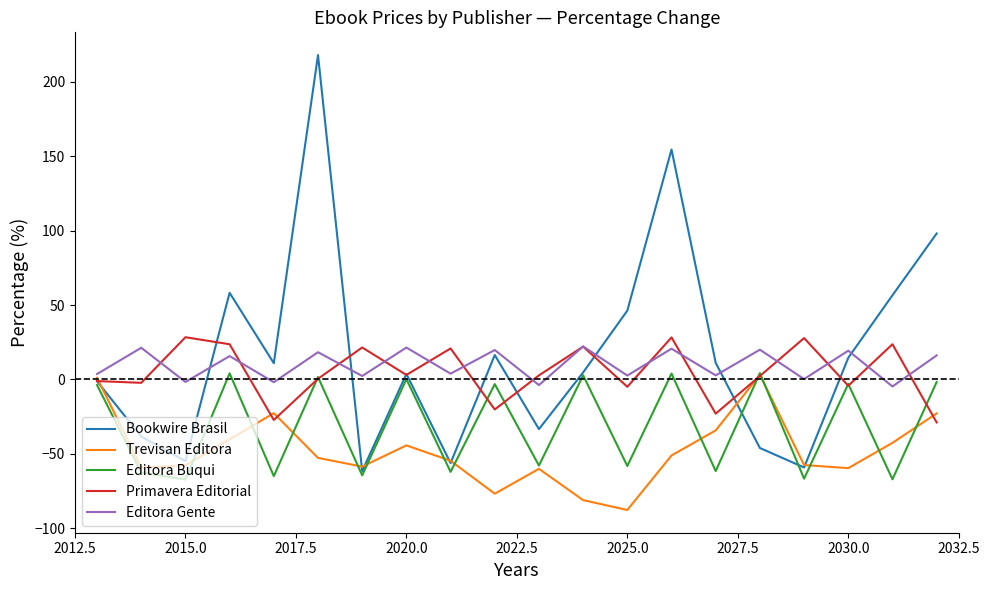

How many values in the Trevisan Editora series exceed -52?

9